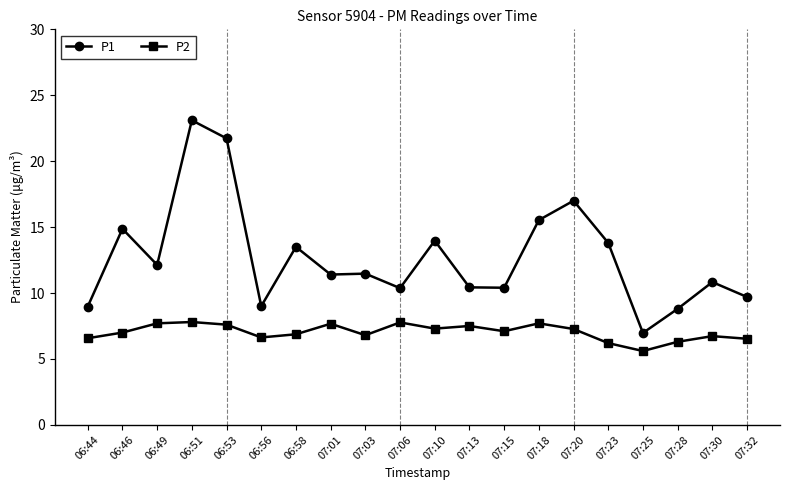

True or false: P1 and P2 cross at least once.

False